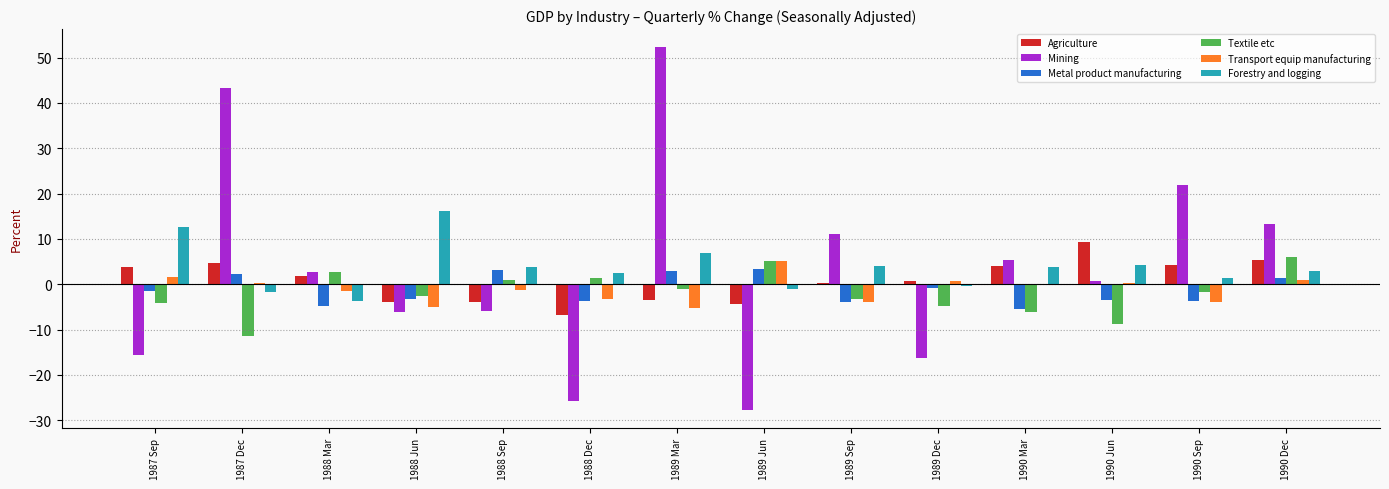

The value of Forestry and logging at 1989 Mar is 9.6. True or false?

False